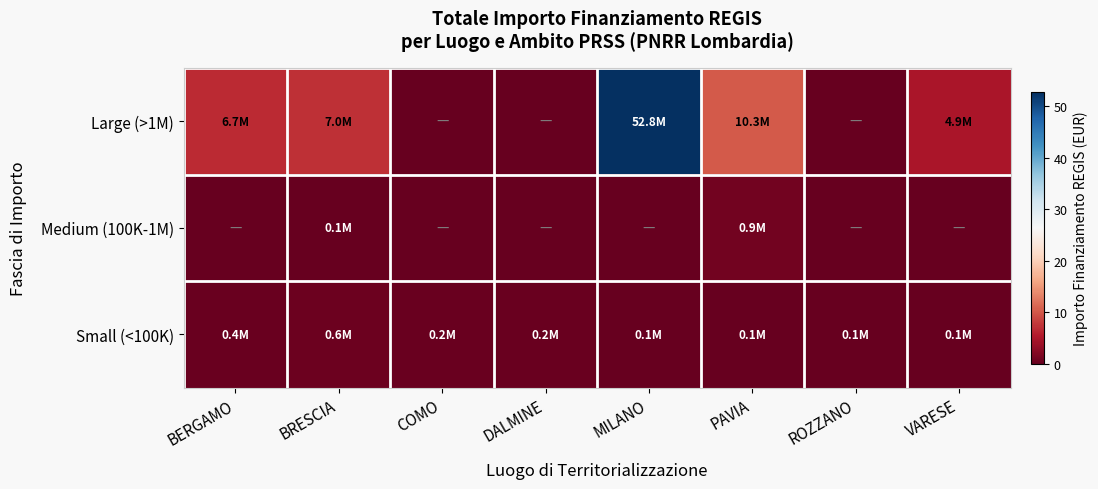

Reading right to left, transcribe all the data shown in this chart.

Large (>1M): VARESE=4.9	ROZZANO=0.0	PAVIA=10.3	MILANO=52.8	DALMINE=0.0	COMO=0.0	BRESCIA=7.0	BERGAMO=6.7
Medium (100K-1M): VARESE=0.0	ROZZANO=0.0	PAVIA=0.9	MILANO=0.0	DALMINE=0.0	COMO=0.0	BRESCIA=0.1	BERGAMO=0.0
Small (<100K): VARESE=0.1	ROZZANO=0.1	PAVIA=0.1	MILANO=0.1	DALMINE=0.2	COMO=0.2	BRESCIA=0.6	BERGAMO=0.4